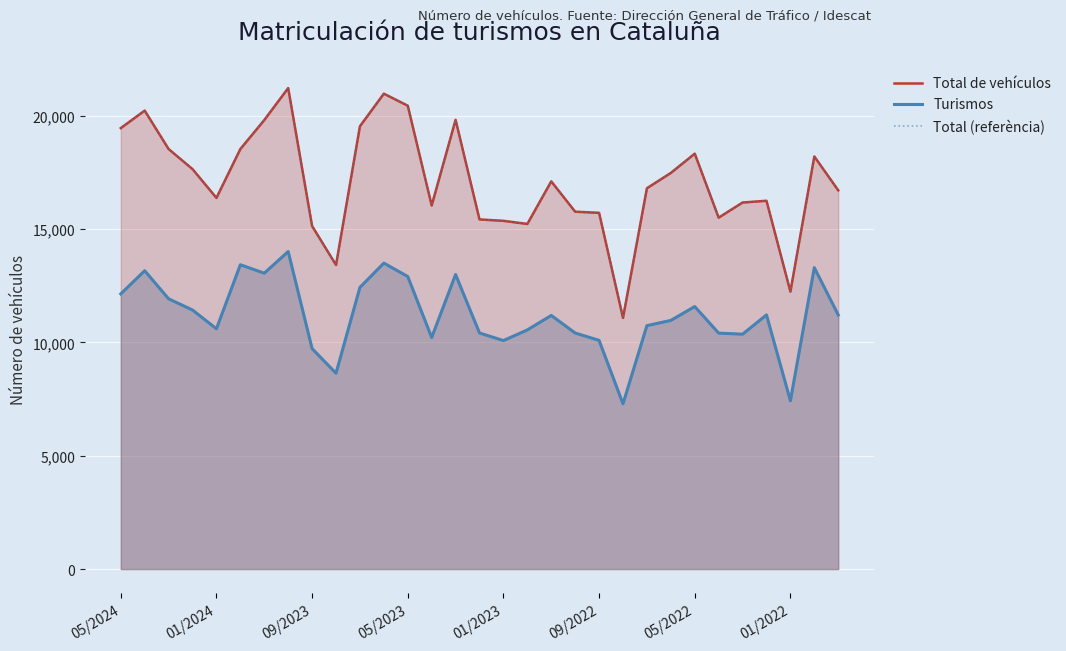

True or false: Total (referència) has a value of 12236 at 01/2022.

True